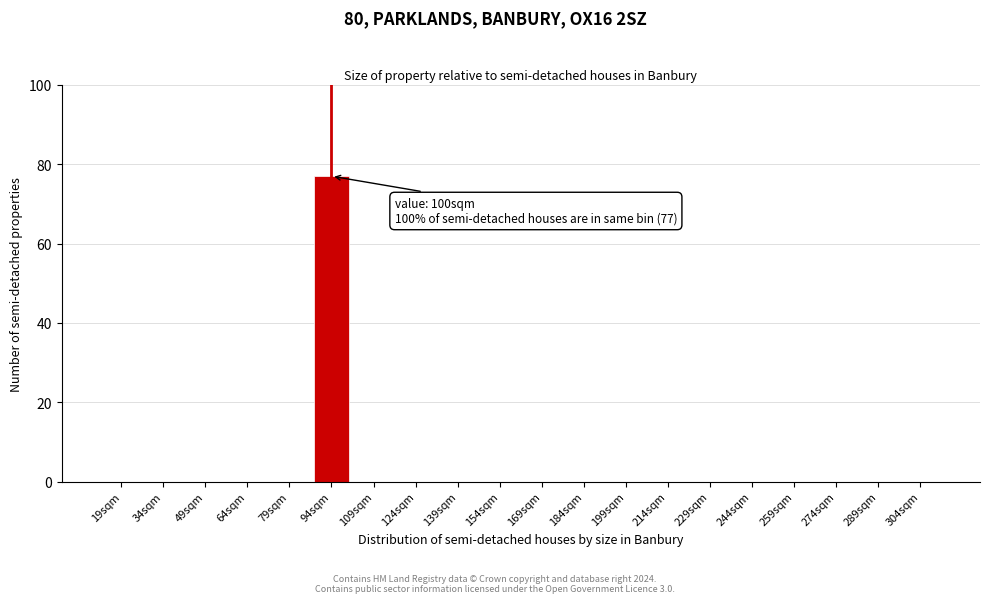

Reading left to right, extract all data points from this chart.

19sqm=0	34sqm=0	49sqm=0	64sqm=0	79sqm=0	94sqm=77	109sqm=0	124sqm=0	139sqm=0	154sqm=0	169sqm=0	184sqm=0	199sqm=0	214sqm=0	229sqm=0	244sqm=0	259sqm=0	274sqm=0	289sqm=0	304sqm=0